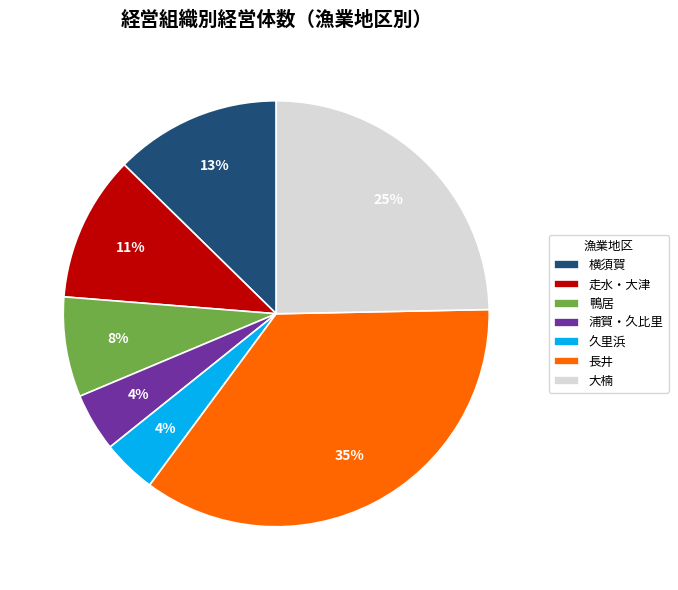

Between 浦賀・久比里 and 走水・大津, which is larger?

走水・大津